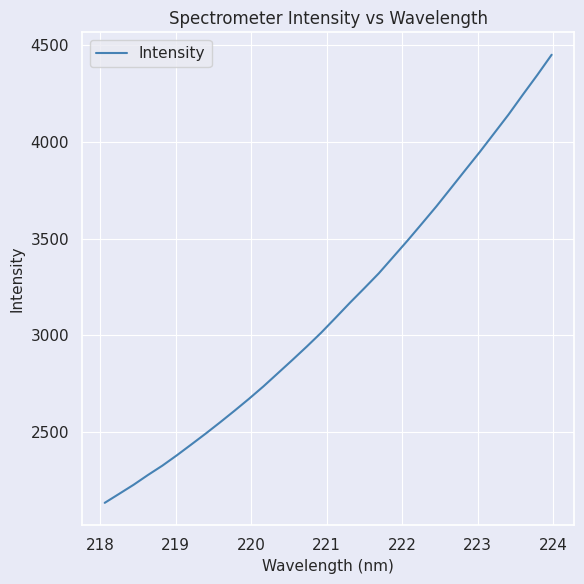

What is the minimum value shown in the chart?

2136.1